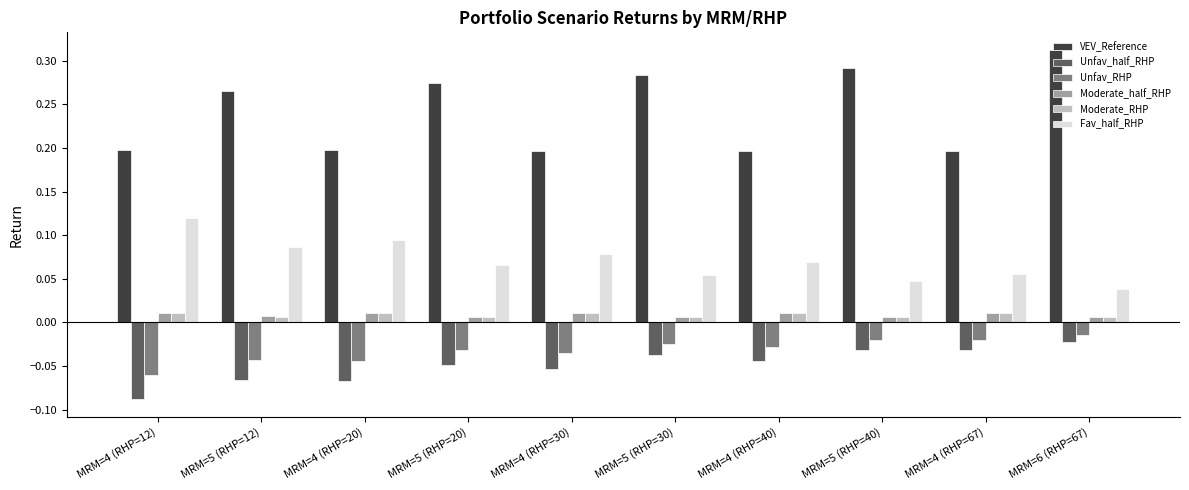

What is the sum of all VEV_Reference values?

2.4